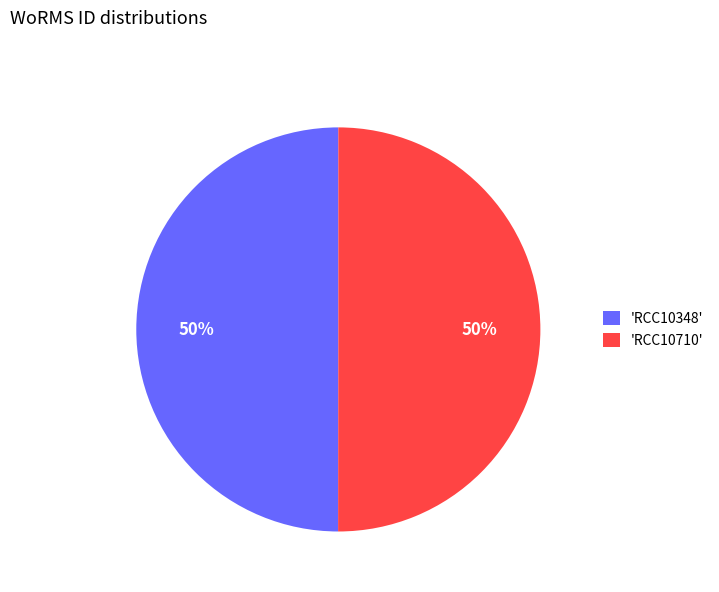

To the nearest percent, what is the average slice percentage?

50%